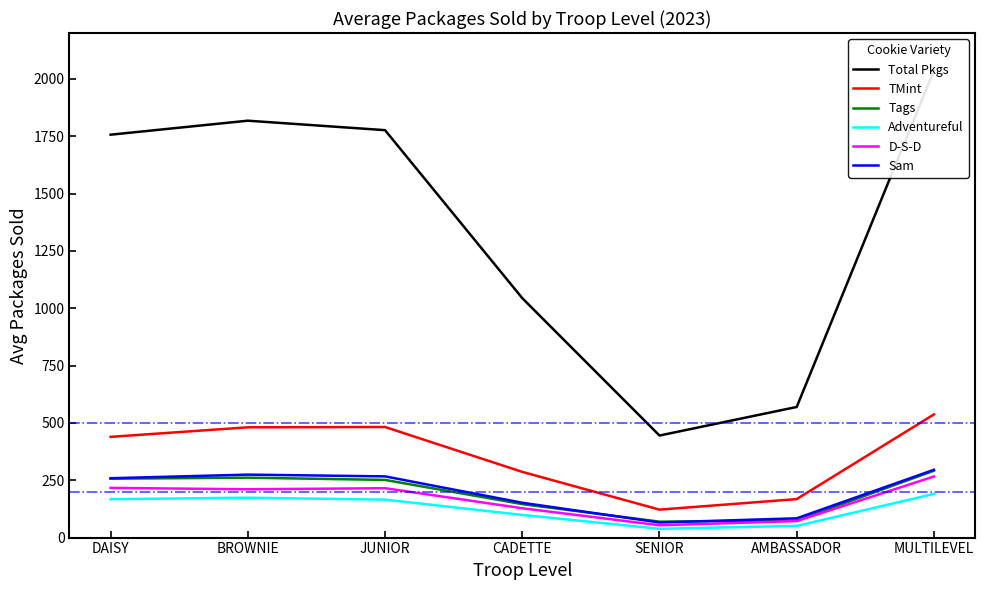

Count the number of data series in this chart.

6